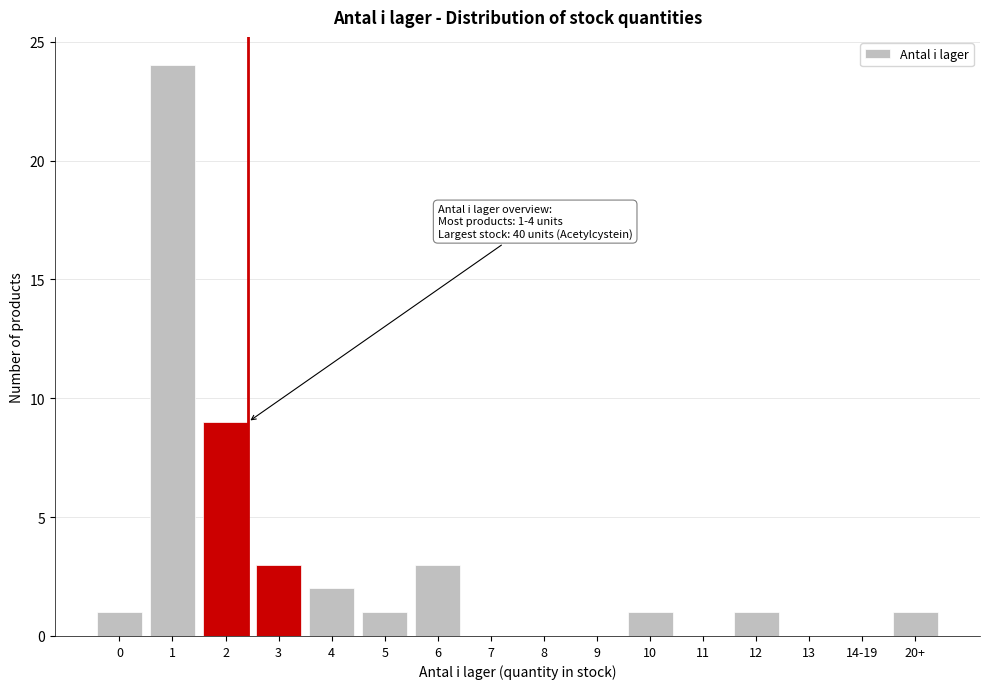

Reading right to left, list all the values displayed in this chart.

20+=1	14-19=0	13=0	12=1	11=0	10=1	9=0	8=0	7=0	6=3	5=1	4=2	3=3	2=9	1=24	0=1